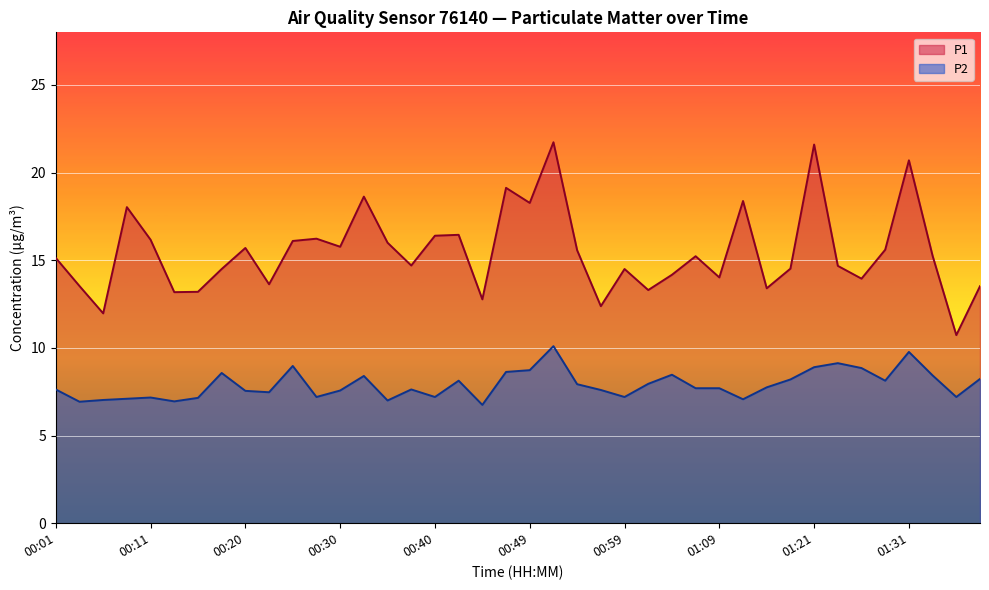

Rank the series by their average value, from lowest to highest.

P2, P1